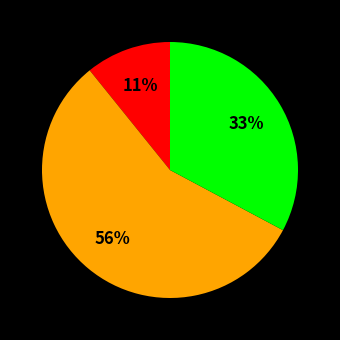

Is there a majority slice in this chart?

Yes